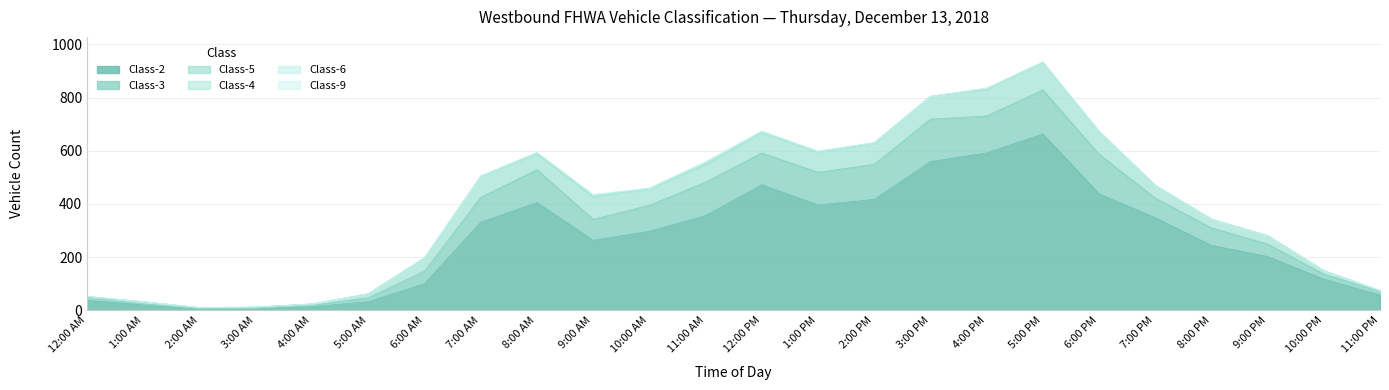

At how many categories does at least one series exceed 100?

16